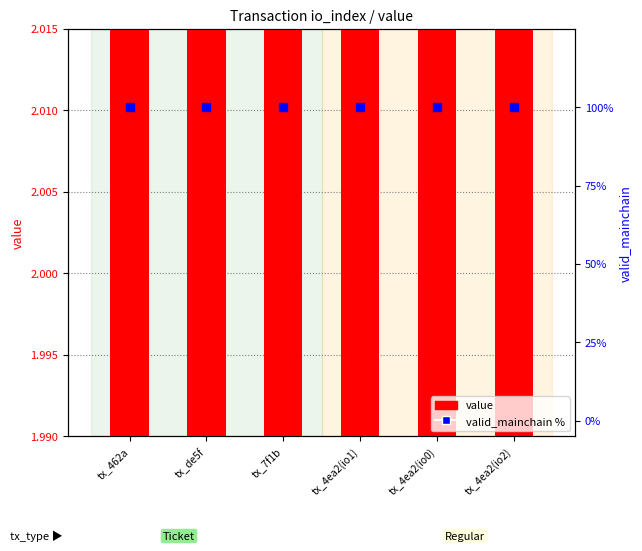

What are all the series names shown in the legend?

value, valid_mainchain %